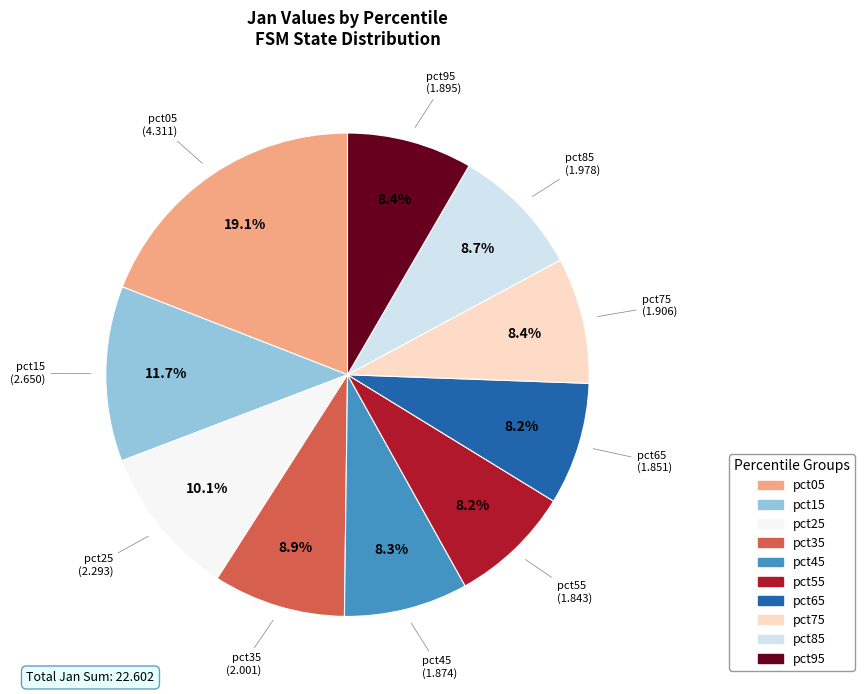

Count the number of slices in the pie.

10